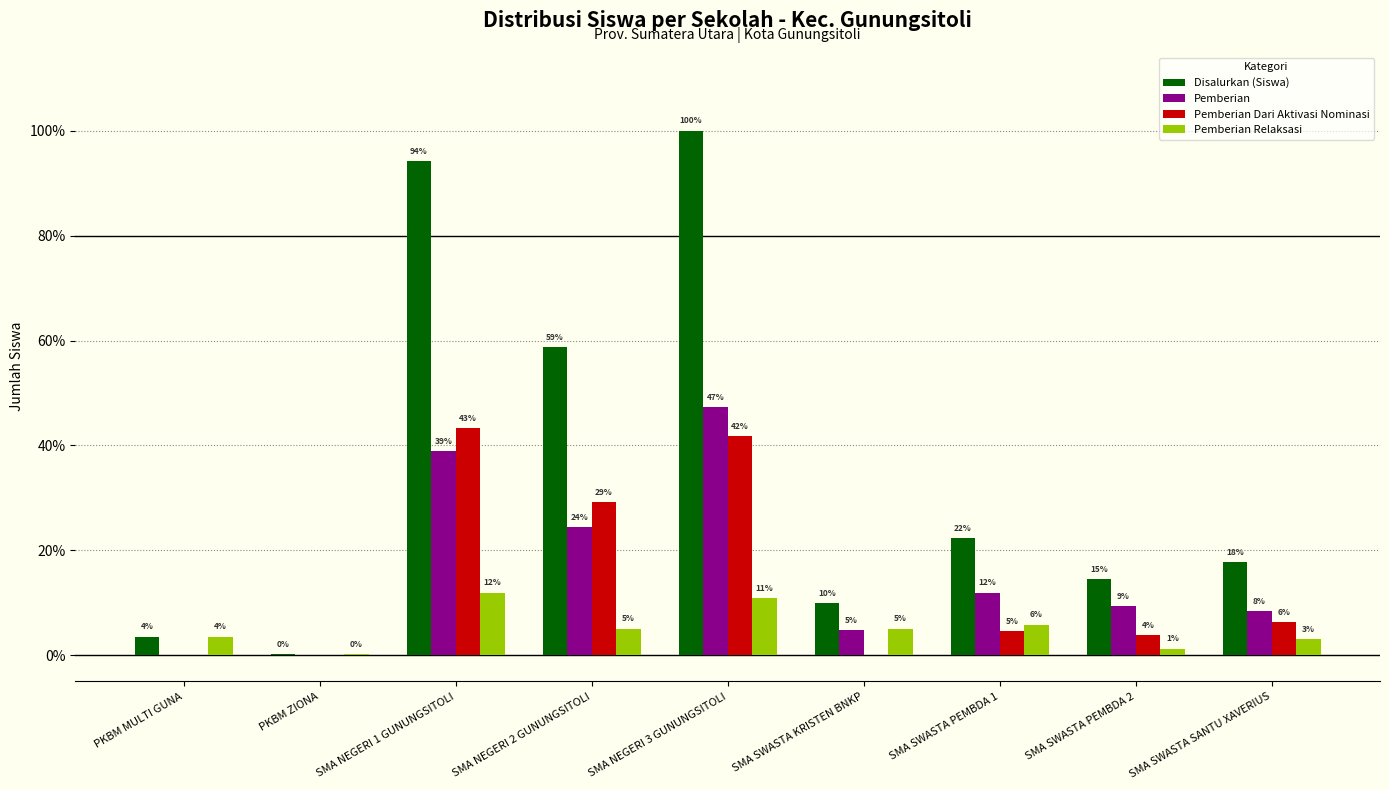

Where is Pemberian Dari Aktivasi Nominasi nearest to the value 85?

SMA NEGERI 2 GUNUNGSITOLI